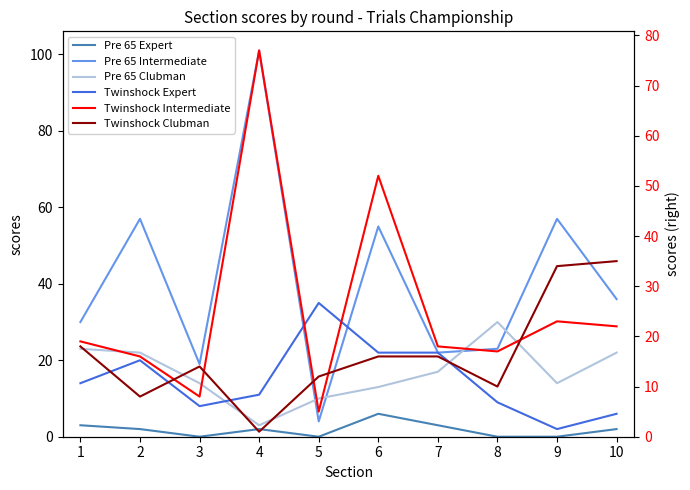

How many interior local peaks does the Pre 65 Expert series have?

2